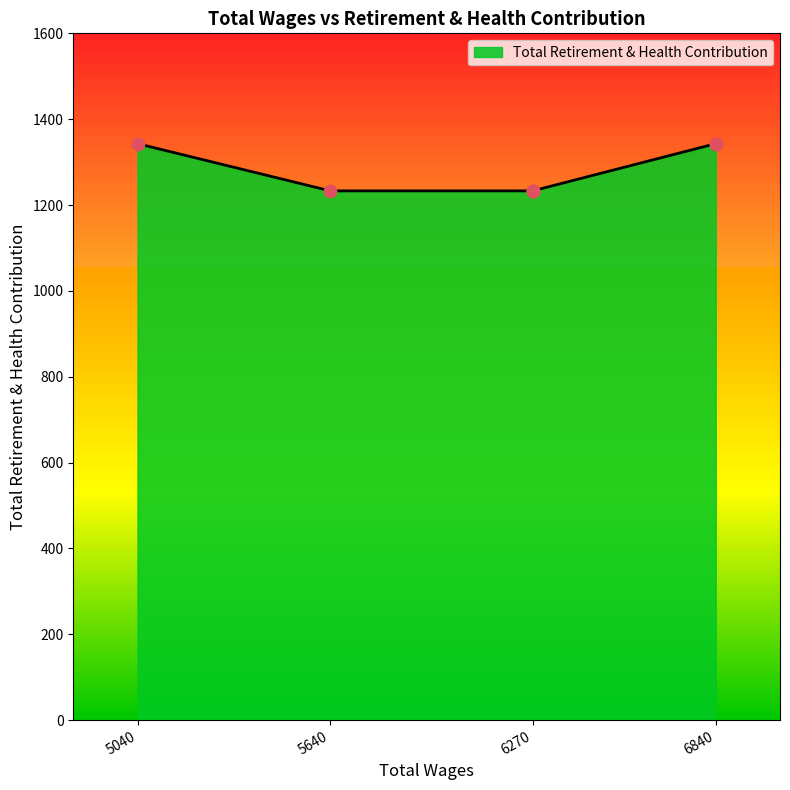

What is the change in value from 6270.0 to 5040.0?

+110